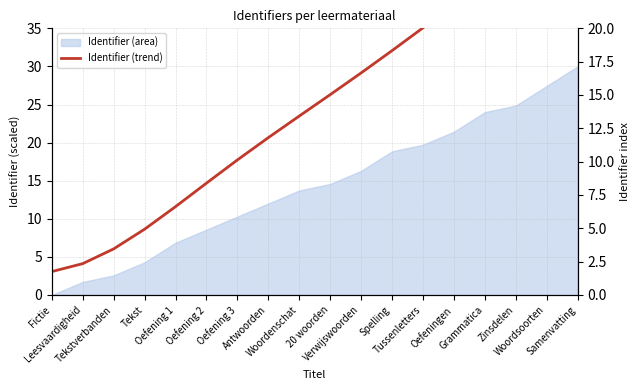

What position from the right is Oefening 2?

13